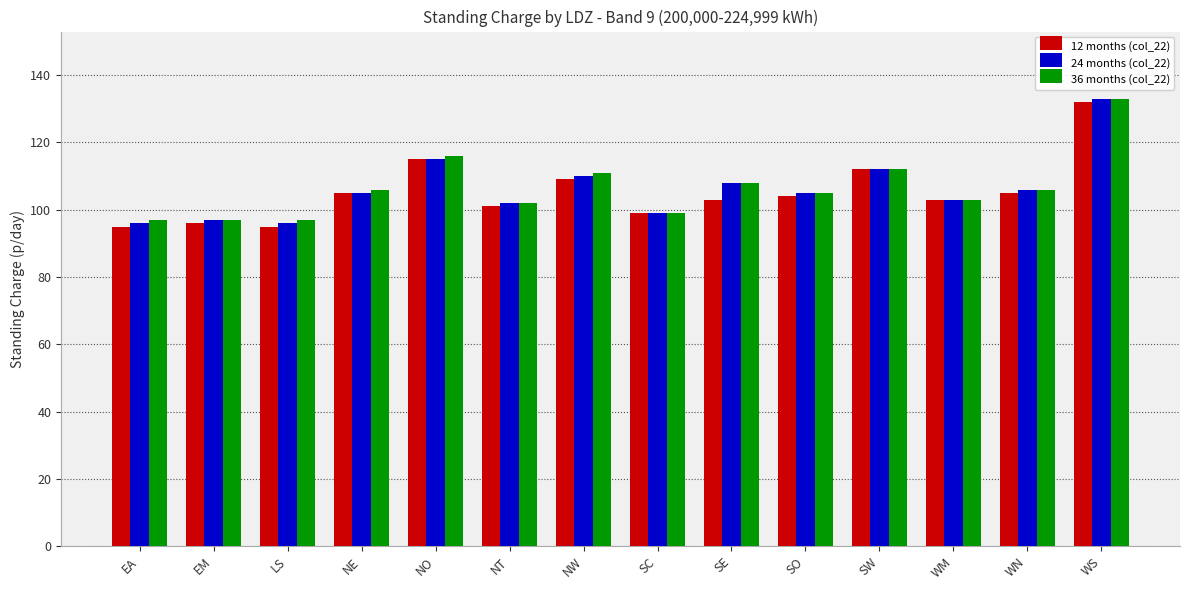

Reading right to left, what are all the values shown in this chart?

12 months (col_22): WS=132	WN=105	WM=103	SW=112	SO=104	SE=103	SC=99	NW=109	NT=101	NO=115	NE=105	LS=95	EM=96	EA=95
24 months (col_22): WS=133	WN=106	WM=103	SW=112	SO=105	SE=108	SC=99	NW=110	NT=102	NO=115	NE=105	LS=96	EM=97	EA=96
36 months (col_22): WS=133	WN=106	WM=103	SW=112	SO=105	SE=108	SC=99	NW=111	NT=102	NO=116	NE=106	LS=97	EM=97	EA=97